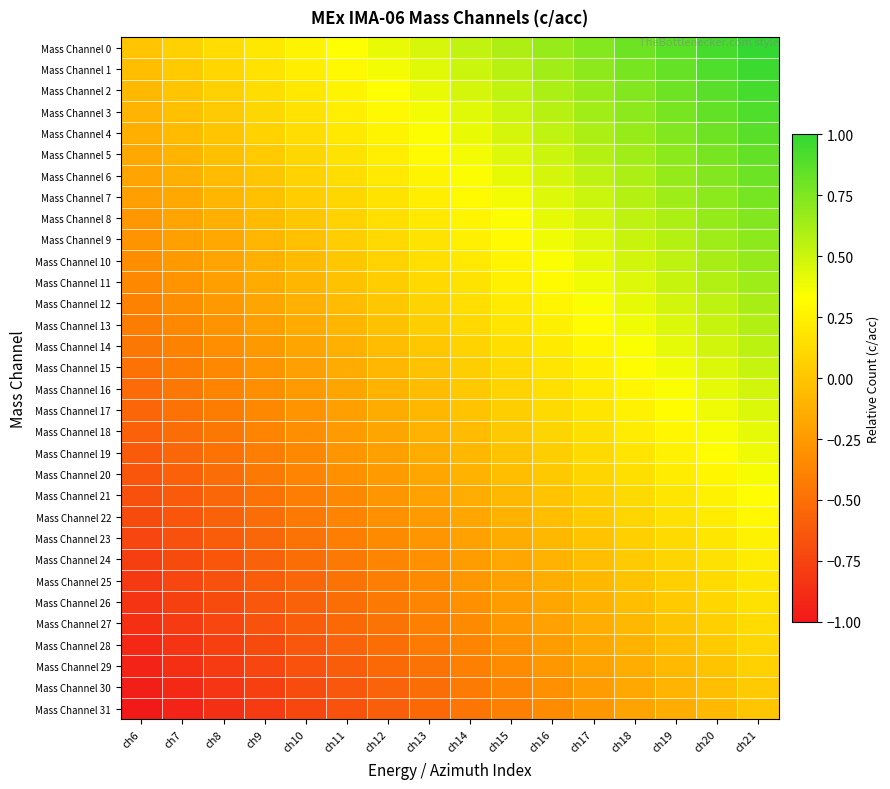

Reading left to right, what are all the values shown in this chart?

Mass Channel 0: ch6=0.0	ch7=0.1	ch8=0.1	ch9=0.2	ch10=0.3	ch11=0.3	ch12=0.4	ch13=0.5	ch14=0.5	ch15=0.6	ch16=0.7	ch17=0.7	ch18=0.8	ch19=0.9	ch20=0.9	ch21=1.0
Mass Channel 1: ch6=-0.0	ch7=0.0	ch8=0.1	ch9=0.2	ch10=0.2	ch11=0.3	ch12=0.4	ch13=0.4	ch14=0.5	ch15=0.6	ch16=0.6	ch17=0.7	ch18=0.8	ch19=0.8	ch20=0.9	ch21=1.0
Mass Channel 2: ch6=-0.1	ch7=0.0	ch8=0.1	ch9=0.1	ch10=0.2	ch11=0.3	ch12=0.3	ch13=0.4	ch14=0.5	ch15=0.5	ch16=0.6	ch17=0.7	ch18=0.7	ch19=0.8	ch20=0.9	ch21=0.9
Mass Channel 3: ch6=-0.1	ch7=-0.0	ch8=0.0	ch9=0.1	ch10=0.2	ch11=0.2	ch12=0.3	ch13=0.4	ch14=0.4	ch15=0.5	ch16=0.6	ch17=0.6	ch18=0.7	ch19=0.8	ch20=0.8	ch21=0.9
Mass Channel 4: ch6=-0.1	ch7=-0.1	ch8=0.0	ch9=0.1	ch10=0.1	ch11=0.2	ch12=0.3	ch13=0.3	ch14=0.4	ch15=0.5	ch16=0.5	ch17=0.6	ch18=0.7	ch19=0.7	ch20=0.8	ch21=0.9
Mass Channel 5: ch6=-0.2	ch7=-0.1	ch8=-0.0	ch9=0.0	ch10=0.1	ch11=0.2	ch12=0.2	ch13=0.3	ch14=0.4	ch15=0.4	ch16=0.5	ch17=0.6	ch18=0.6	ch19=0.7	ch20=0.8	ch21=0.8
Mass Channel 6: ch6=-0.2	ch7=-0.1	ch8=-0.1	ch9=0.0	ch10=0.1	ch11=0.1	ch12=0.2	ch13=0.3	ch14=0.3	ch15=0.4	ch16=0.5	ch17=0.5	ch18=0.6	ch19=0.7	ch20=0.7	ch21=0.8
Mass Channel 7: ch6=-0.2	ch7=-0.2	ch8=-0.1	ch9=-0.0	ch10=0.0	ch11=0.1	ch12=0.2	ch13=0.2	ch14=0.3	ch15=0.4	ch16=0.4	ch17=0.5	ch18=0.6	ch19=0.6	ch20=0.7	ch21=0.8
Mass Channel 8: ch6=-0.3	ch7=-0.2	ch8=-0.1	ch9=-0.1	ch10=0.0	ch11=0.1	ch12=0.1	ch13=0.2	ch14=0.3	ch15=0.3	ch16=0.4	ch17=0.5	ch18=0.5	ch19=0.6	ch20=0.7	ch21=0.7
Mass Channel 9: ch6=-0.3	ch7=-0.2	ch8=-0.2	ch9=-0.1	ch10=-0.0	ch11=0.0	ch12=0.1	ch13=0.2	ch14=0.2	ch15=0.3	ch16=0.4	ch17=0.4	ch18=0.5	ch19=0.6	ch20=0.6	ch21=0.7
Mass Channel 10: ch6=-0.3	ch7=-0.3	ch8=-0.2	ch9=-0.1	ch10=-0.1	ch11=0.0	ch12=0.1	ch13=0.1	ch14=0.2	ch15=0.3	ch16=0.3	ch17=0.4	ch18=0.5	ch19=0.5	ch20=0.6	ch21=0.7
Mass Channel 11: ch6=-0.4	ch7=-0.3	ch8=-0.2	ch9=-0.2	ch10=-0.1	ch11=-0.0	ch12=0.0	ch13=0.1	ch14=0.2	ch15=0.2	ch16=0.3	ch17=0.4	ch18=0.4	ch19=0.5	ch20=0.6	ch21=0.6
Mass Channel 12: ch6=-0.4	ch7=-0.3	ch8=-0.3	ch9=-0.2	ch10=-0.1	ch11=-0.1	ch12=0.0	ch13=0.1	ch14=0.1	ch15=0.2	ch16=0.3	ch17=0.3	ch18=0.4	ch19=0.5	ch20=0.5	ch21=0.6
Mass Channel 13: ch6=-0.4	ch7=-0.4	ch8=-0.3	ch9=-0.2	ch10=-0.2	ch11=-0.1	ch12=-0.0	ch13=0.0	ch14=0.1	ch15=0.2	ch16=0.2	ch17=0.3	ch18=0.4	ch19=0.4	ch20=0.5	ch21=0.6
Mass Channel 14: ch6=-0.5	ch7=-0.4	ch8=-0.3	ch9=-0.3	ch10=-0.2	ch11=-0.1	ch12=-0.1	ch13=0.0	ch14=0.1	ch15=0.1	ch16=0.2	ch17=0.3	ch18=0.3	ch19=0.4	ch20=0.5	ch21=0.5
Mass Channel 15: ch6=-0.5	ch7=-0.4	ch8=-0.4	ch9=-0.3	ch10=-0.2	ch11=-0.2	ch12=-0.1	ch13=-0.0	ch14=0.0	ch15=0.1	ch16=0.2	ch17=0.2	ch18=0.3	ch19=0.4	ch20=0.4	ch21=0.5
Mass Channel 16: ch6=-0.5	ch7=-0.4	ch8=-0.4	ch9=-0.3	ch10=-0.2	ch11=-0.2	ch12=-0.1	ch13=-0.0	ch14=0.0	ch15=0.1	ch16=0.2	ch17=0.2	ch18=0.3	ch19=0.4	ch20=0.4	ch21=0.5
Mass Channel 17: ch6=-0.5	ch7=-0.5	ch8=-0.4	ch9=-0.3	ch10=-0.3	ch11=-0.2	ch12=-0.1	ch13=-0.1	ch14=-0.0	ch15=0.1	ch16=0.1	ch17=0.2	ch18=0.3	ch19=0.3	ch20=0.4	ch21=0.5
Mass Channel 18: ch6=-0.6	ch7=-0.5	ch8=-0.4	ch9=-0.4	ch10=-0.3	ch11=-0.2	ch12=-0.2	ch13=-0.1	ch14=-0.0	ch15=0.0	ch16=0.1	ch17=0.2	ch18=0.2	ch19=0.3	ch20=0.4	ch21=0.4
Mass Channel 19: ch6=-0.6	ch7=-0.5	ch8=-0.5	ch9=-0.4	ch10=-0.3	ch11=-0.3	ch12=-0.2	ch13=-0.1	ch14=-0.1	ch15=-0.0	ch16=0.1	ch17=0.1	ch18=0.2	ch19=0.3	ch20=0.3	ch21=0.4
Mass Channel 20: ch6=-0.6	ch7=-0.6	ch8=-0.5	ch9=-0.4	ch10=-0.4	ch11=-0.3	ch12=-0.2	ch13=-0.2	ch14=-0.1	ch15=-0.0	ch16=0.0	ch17=0.1	ch18=0.2	ch19=0.2	ch20=0.3	ch21=0.4
Mass Channel 21: ch6=-0.7	ch7=-0.6	ch8=-0.5	ch9=-0.5	ch10=-0.4	ch11=-0.3	ch12=-0.3	ch13=-0.2	ch14=-0.1	ch15=-0.1	ch16=-0.0	ch17=0.1	ch18=0.1	ch19=0.2	ch20=0.3	ch21=0.3
Mass Channel 22: ch6=-0.7	ch7=-0.6	ch8=-0.6	ch9=-0.5	ch10=-0.4	ch11=-0.4	ch12=-0.3	ch13=-0.2	ch14=-0.2	ch15=-0.1	ch16=-0.0	ch17=0.0	ch18=0.1	ch19=0.2	ch20=0.2	ch21=0.3
Mass Channel 23: ch6=-0.7	ch7=-0.7	ch8=-0.6	ch9=-0.5	ch10=-0.5	ch11=-0.4	ch12=-0.3	ch13=-0.3	ch14=-0.2	ch15=-0.1	ch16=-0.1	ch17=-0.0	ch18=0.1	ch19=0.1	ch20=0.2	ch21=0.3
Mass Channel 24: ch6=-0.8	ch7=-0.7	ch8=-0.6	ch9=-0.6	ch10=-0.5	ch11=-0.4	ch12=-0.4	ch13=-0.3	ch14=-0.2	ch15=-0.2	ch16=-0.1	ch17=-0.0	ch18=0.0	ch19=0.1	ch20=0.2	ch21=0.2
Mass Channel 25: ch6=-0.8	ch7=-0.7	ch8=-0.7	ch9=-0.6	ch10=-0.5	ch11=-0.5	ch12=-0.4	ch13=-0.3	ch14=-0.3	ch15=-0.2	ch16=-0.1	ch17=-0.1	ch18=-0.0	ch19=0.1	ch20=0.1	ch21=0.2
Mass Channel 26: ch6=-0.8	ch7=-0.8	ch8=-0.7	ch9=-0.6	ch10=-0.6	ch11=-0.5	ch12=-0.4	ch13=-0.4	ch14=-0.3	ch15=-0.2	ch16=-0.2	ch17=-0.1	ch18=-0.0	ch19=0.0	ch20=0.1	ch21=0.2
Mass Channel 27: ch6=-0.9	ch7=-0.8	ch8=-0.7	ch9=-0.7	ch10=-0.6	ch11=-0.5	ch12=-0.5	ch13=-0.4	ch14=-0.3	ch15=-0.3	ch16=-0.2	ch17=-0.1	ch18=-0.1	ch19=-0.0	ch20=0.1	ch21=0.1
Mass Channel 28: ch6=-0.9	ch7=-0.8	ch8=-0.8	ch9=-0.7	ch10=-0.6	ch11=-0.6	ch12=-0.5	ch13=-0.4	ch14=-0.4	ch15=-0.3	ch16=-0.2	ch17=-0.2	ch18=-0.1	ch19=-0.0	ch20=0.0	ch21=0.1
Mass Channel 29: ch6=-0.9	ch7=-0.9	ch8=-0.8	ch9=-0.7	ch10=-0.7	ch11=-0.6	ch12=-0.5	ch13=-0.5	ch14=-0.4	ch15=-0.3	ch16=-0.3	ch17=-0.2	ch18=-0.1	ch19=-0.1	ch20=-0.0	ch21=0.1
Mass Channel 30: ch6=-1.0	ch7=-0.9	ch8=-0.8	ch9=-0.8	ch10=-0.7	ch11=-0.6	ch12=-0.6	ch13=-0.5	ch14=-0.4	ch15=-0.4	ch16=-0.3	ch17=-0.2	ch18=-0.2	ch19=-0.1	ch20=-0.0	ch21=0.0
Mass Channel 31: ch6=-1.0	ch7=-0.9	ch8=-0.9	ch9=-0.8	ch10=-0.7	ch11=-0.7	ch12=-0.6	ch13=-0.5	ch14=-0.5	ch15=-0.4	ch16=-0.3	ch17=-0.3	ch18=-0.2	ch19=-0.1	ch20=-0.1	ch21=0.0